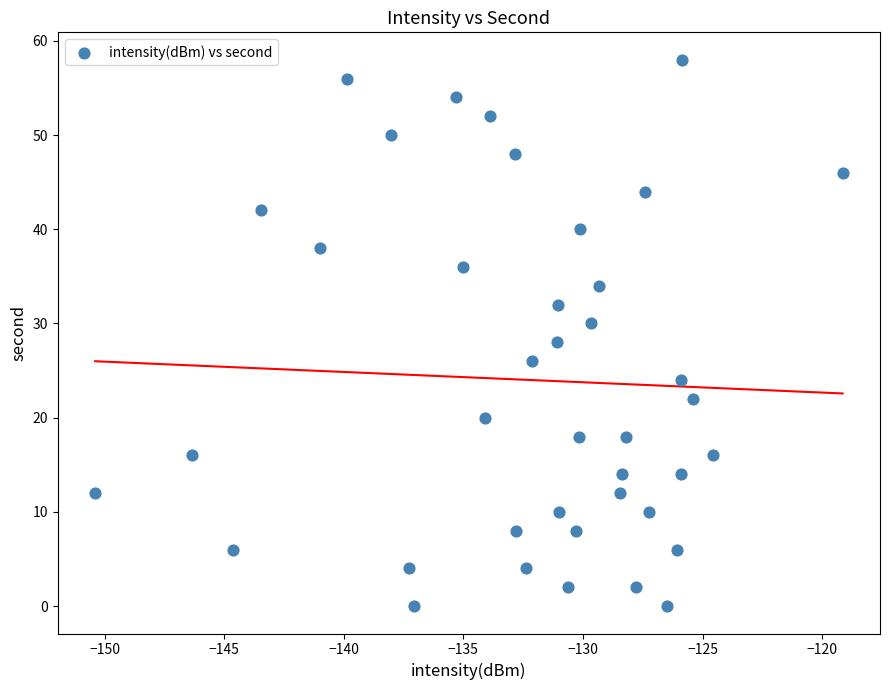

What is the range of Y values (max minus min)?

58